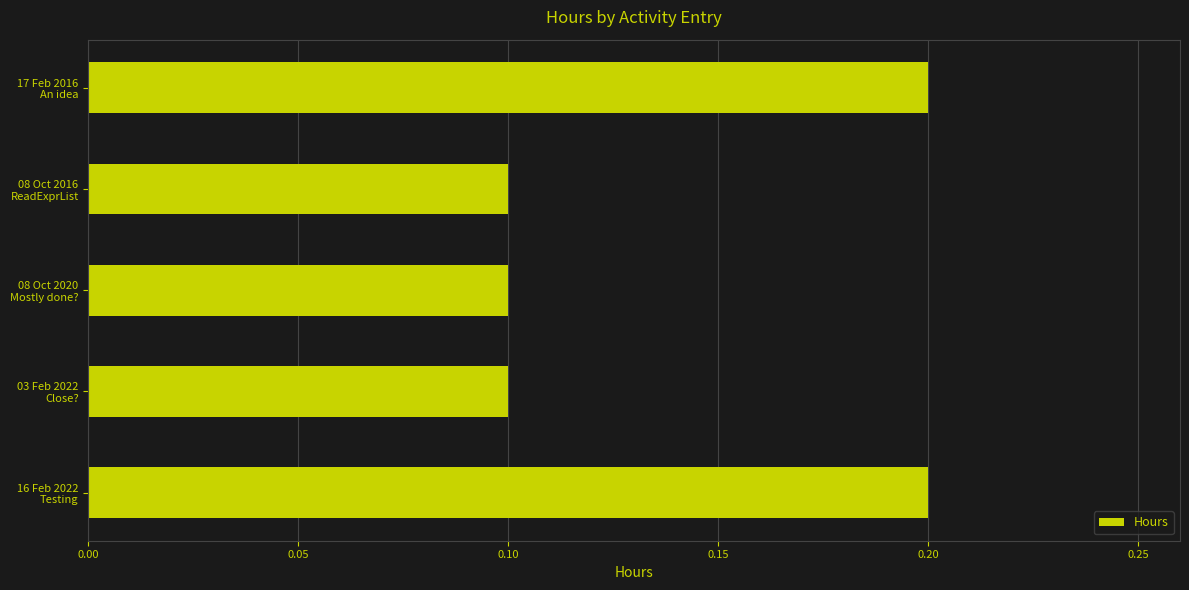

Count the values in the range 0 to 1.

5